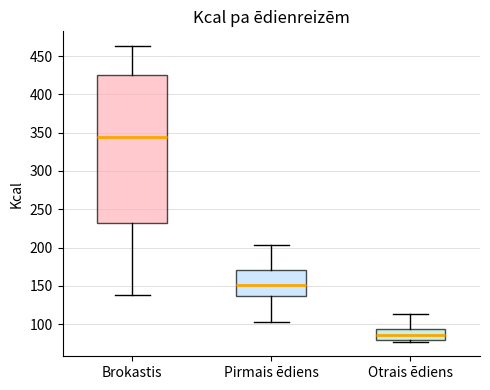

Reading left to right, transcribe this box plot: for each box, give where its median line is, the range the box spans, and where its two whiskers end, as read against the y-axis. The values are not printed on the chart, so give them approximately, as read against the axis.

Brokastis: median 345, box 230 to 425, whiskers 140 to 465
Pirmais ēdiens: median 150, box 135 to 170, whiskers 105 to 205
Otrais ēdiens: median 85, box 80 to 95, whiskers 75 to 115